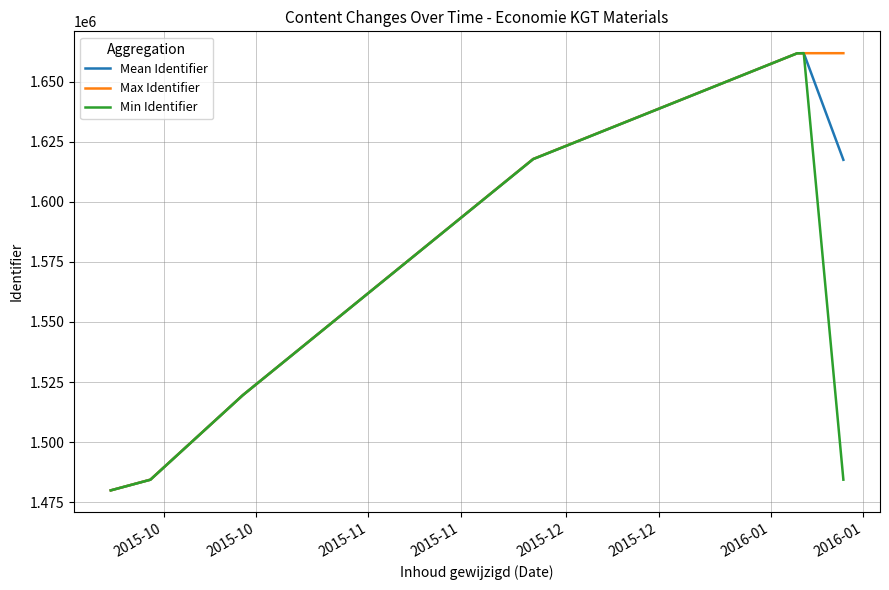

What is the smallest value displayed?

1479889.0